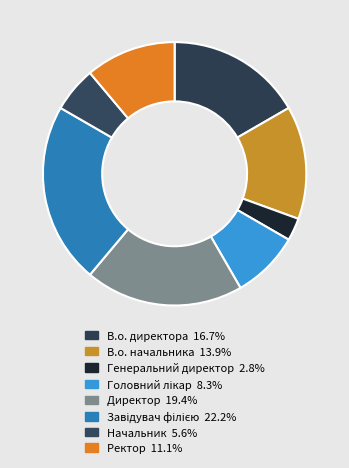

Count the number of slices in the pie.

8